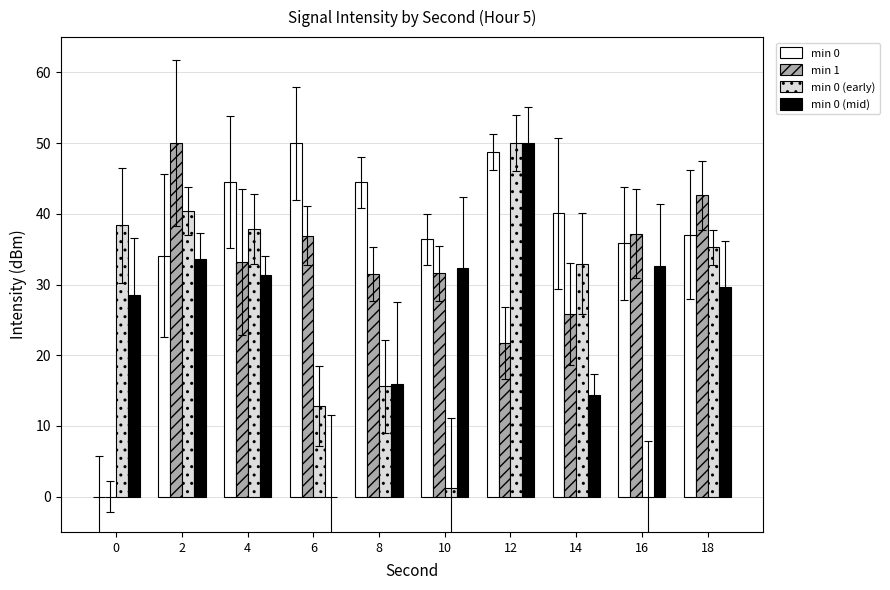

Are the bars horizontal?

No